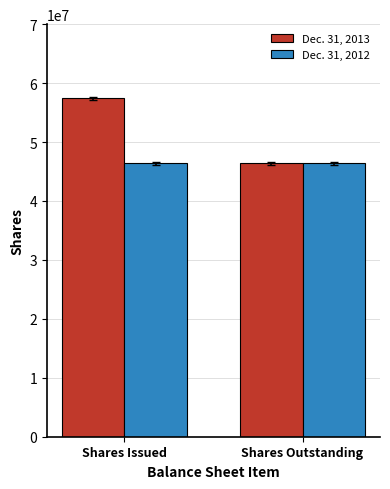

Reading left to right, what are all the values shown in this chart?

Dec. 31, 2013: 57397997	46397997
Dec. 31, 2012: 46397997	46397997